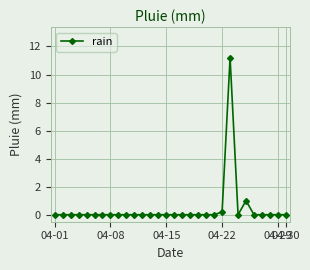

True or false: the data has more than 1 interior local peaks.

True